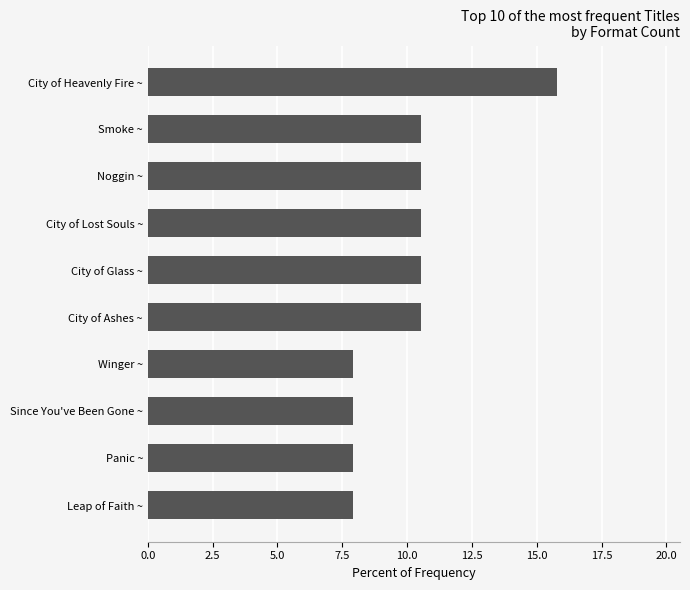

What is the difference between the maximum and second lowest values?

7.9